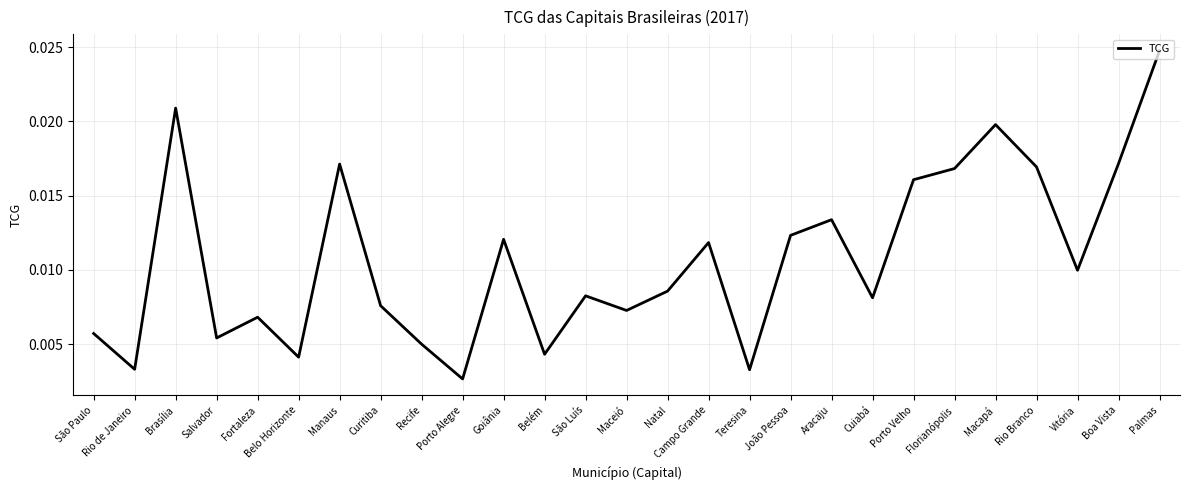

Which category has the lowest value across all series?

Porto Alegre